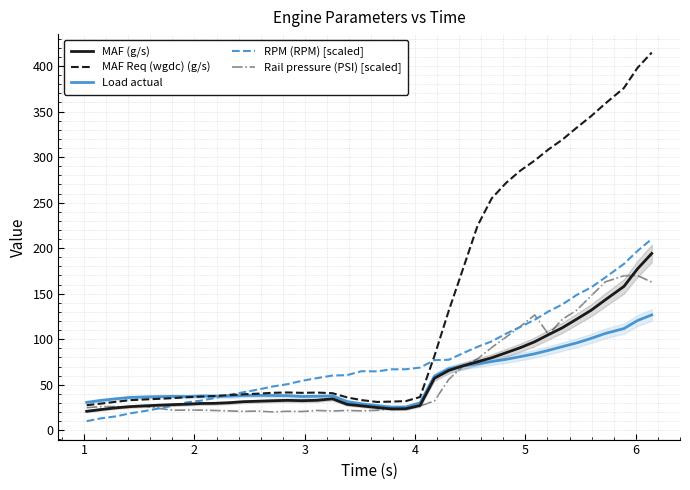

What is the lowest value of the Rail pressure (PSI) [scaled] series?

20.0